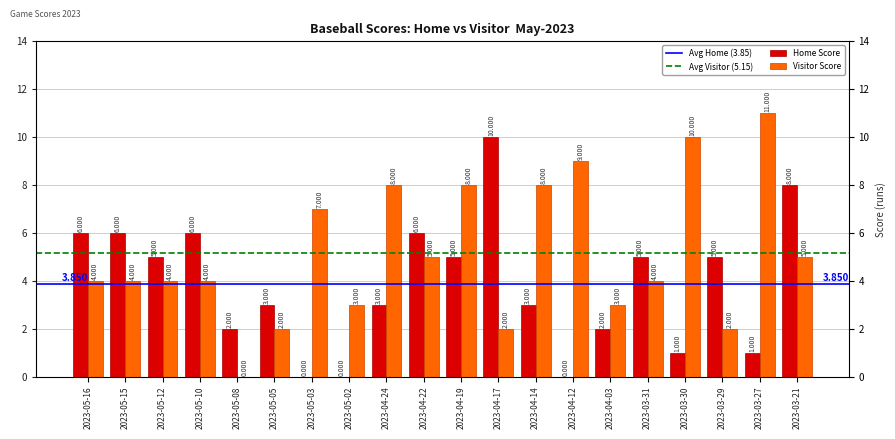

What position from the left is 2023-03-29?

18